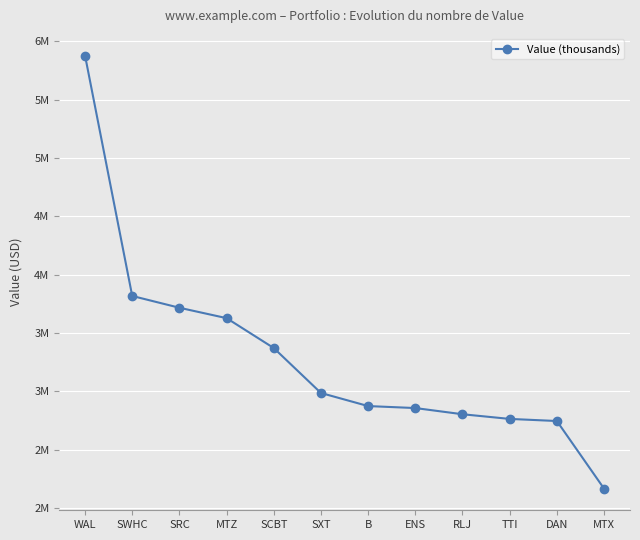

Which label corresponds to the smallest value in the chart?

MTX